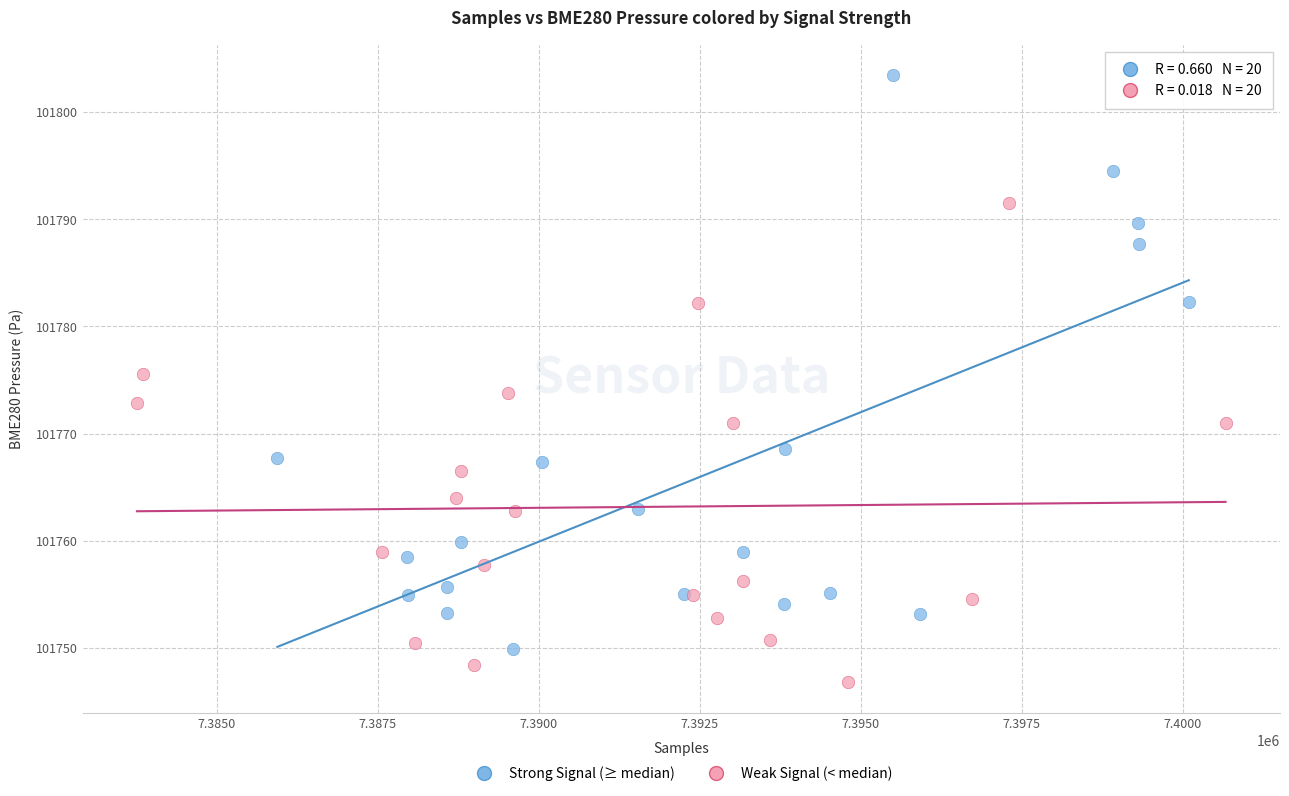

Which series contains the lowest Y value?

Weak Signal (< median)